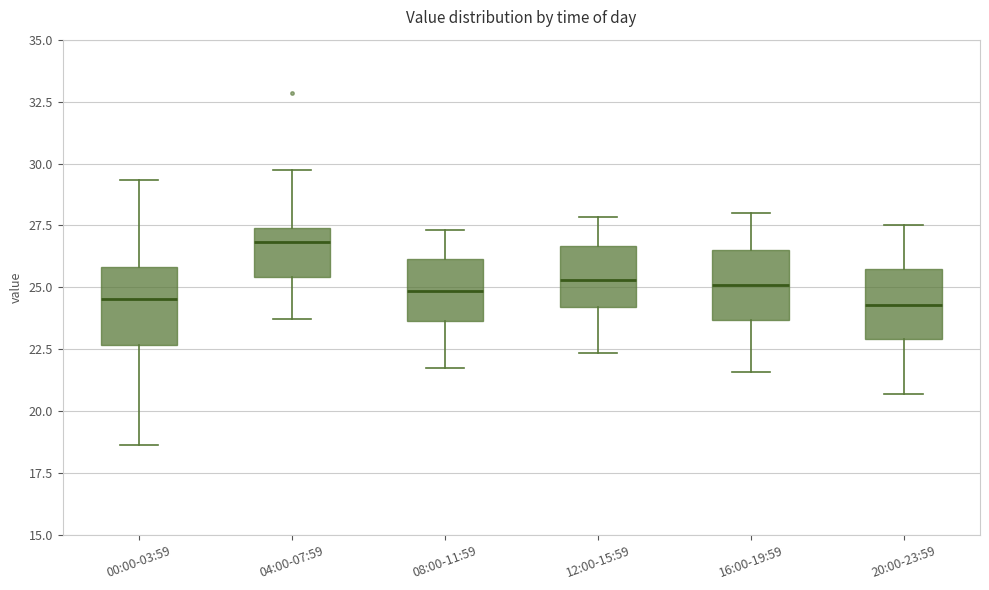

Reading left to right, transcribe this box plot: for each box, give where its median line is, the range the box spans, and where its two whiskers end, as read against the y-axis. The values are not printed on the chart, so give them approximately, as read against the axis.

00:00-03:59: median 24.5, box 22.5 to 26.0, whiskers 18.5 to 29.5
04:00-07:59: median 27.0, box 25.5 to 27.5, whiskers 23.5 to 29.5
08:00-11:59: median 25.0, box 23.5 to 26.0, whiskers 22.0 to 27.5
12:00-15:59: median 25.5, box 24.0 to 26.5, whiskers 22.5 to 28.0
16:00-19:59: median 25.0, box 23.5 to 26.5, whiskers 21.5 to 28.0
20:00-23:59: median 24.5, box 23.0 to 26.0, whiskers 20.5 to 27.5